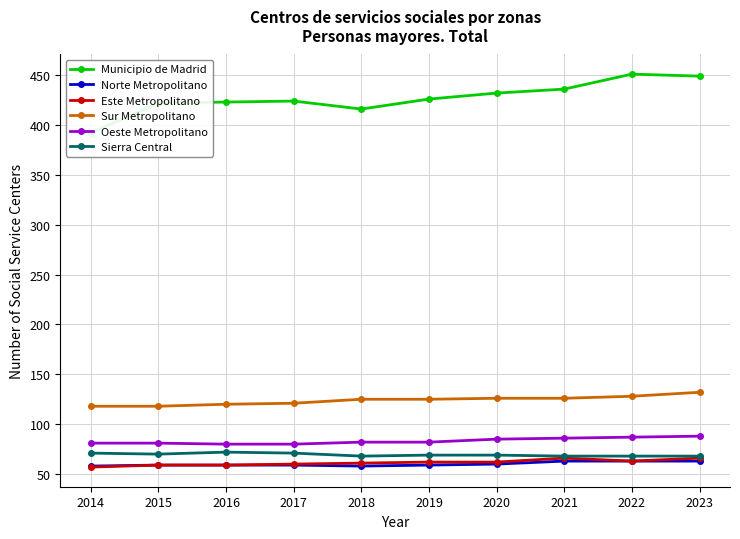

True or false: Norte Metropolitano and Oeste Metropolitano intersect in this chart.

False